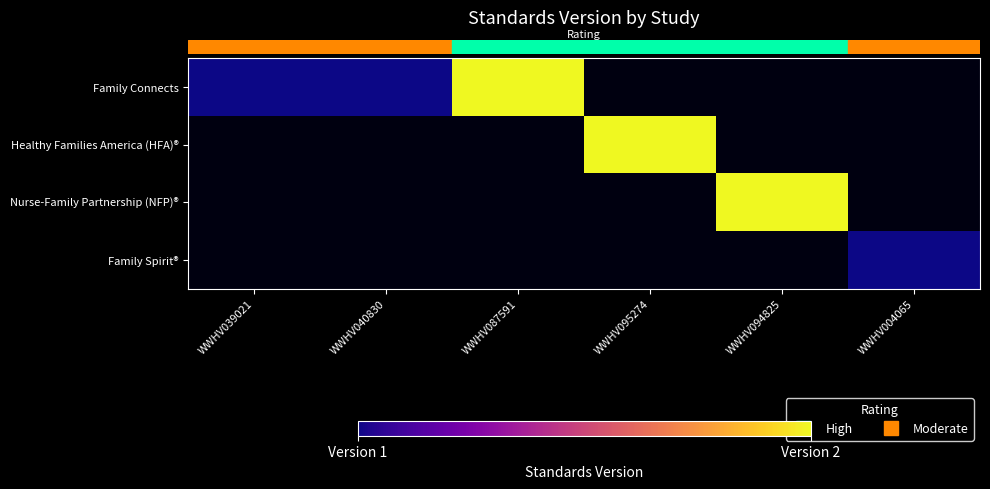

Between WWHV039021 and WWHV095274, which is larger?

WWHV095274